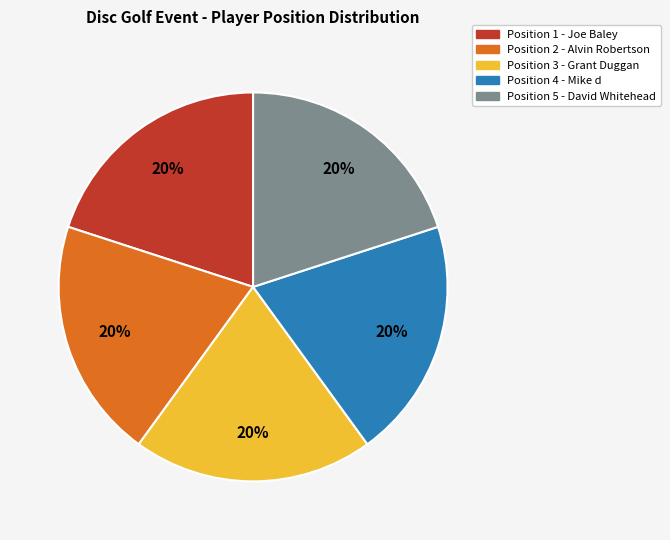

True or false: Position 3 - Grant Duggan accounts for 5% of the total.

False